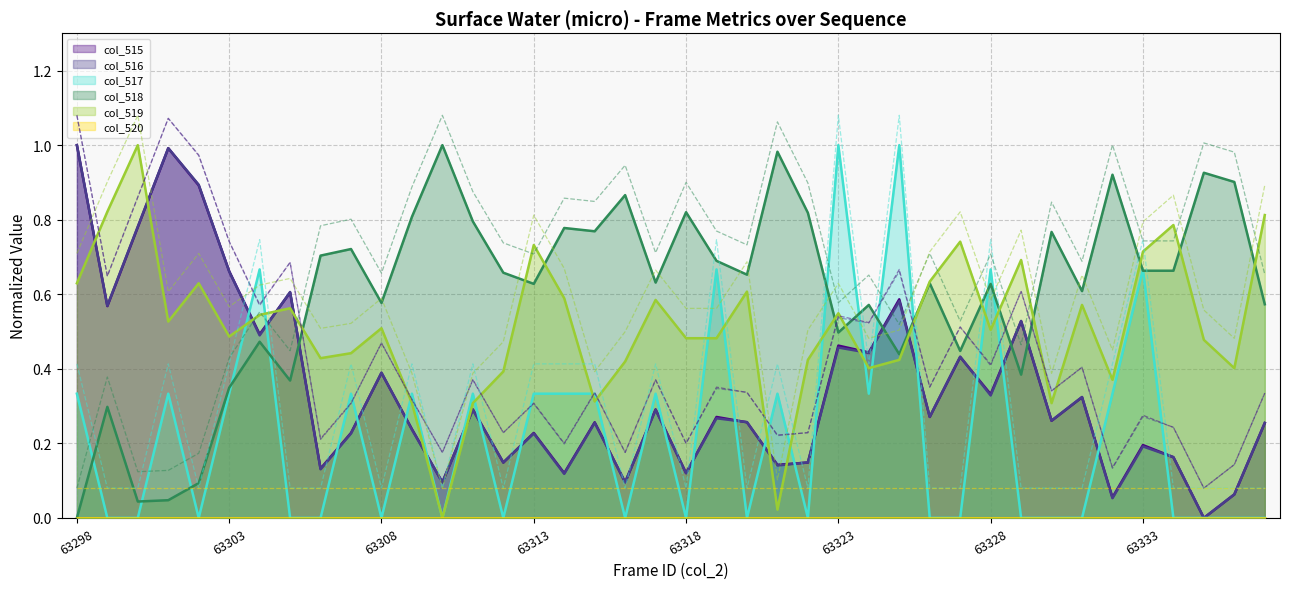

After their last crossing, which series has the higher values: col_517 or col_518?

col_518